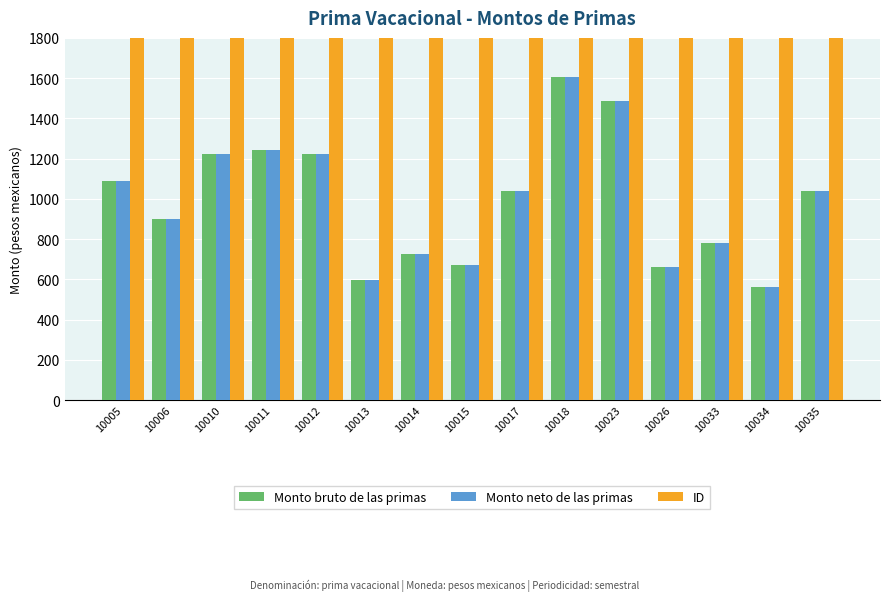

Reading left to right, what are all the values shown in this chart?

Monto bruto de las primas: 10005=1090.2	10006=900.1	10010=1220.6	10011=1245.0	10012=1220.6	10013=595.5	10014=727.7	10015=670.0	10017=1039.2	10018=1605.5	10023=1486.9	10026=662.5	10033=778.8	10034=561.3	10035=1037.5
Monto neto de las primas: 10005=1090.2	10006=900.1	10010=1220.6	10011=1245.0	10012=1220.6	10013=595.5	10014=727.7	10015=670.0	10017=1039.2	10018=1605.5	10023=1486.9	10026=662.5	10033=778.8	10034=561.3	10035=1037.5
ID: 10005=10005.0	10006=10006.0	10010=10010.0	10011=10011.0	10012=10012.0	10013=10013.0	10014=10014.0	10015=10015.0	10017=10017.0	10018=10018.0	10023=10023.0	10026=10026.0	10033=10033.0	10034=10034.0	10035=10035.0